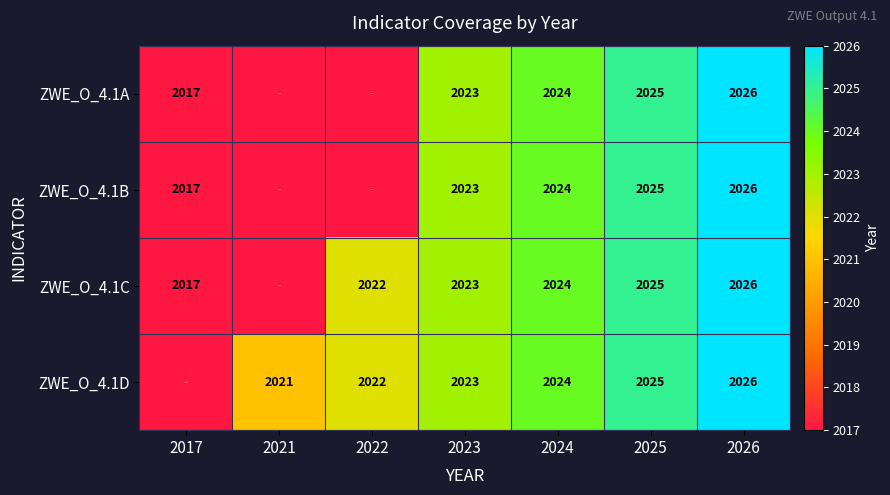

Is the value of ZWE_O_4.1B at 2024 greater than the value of ZWE_O_4.1A at 2017?

Yes